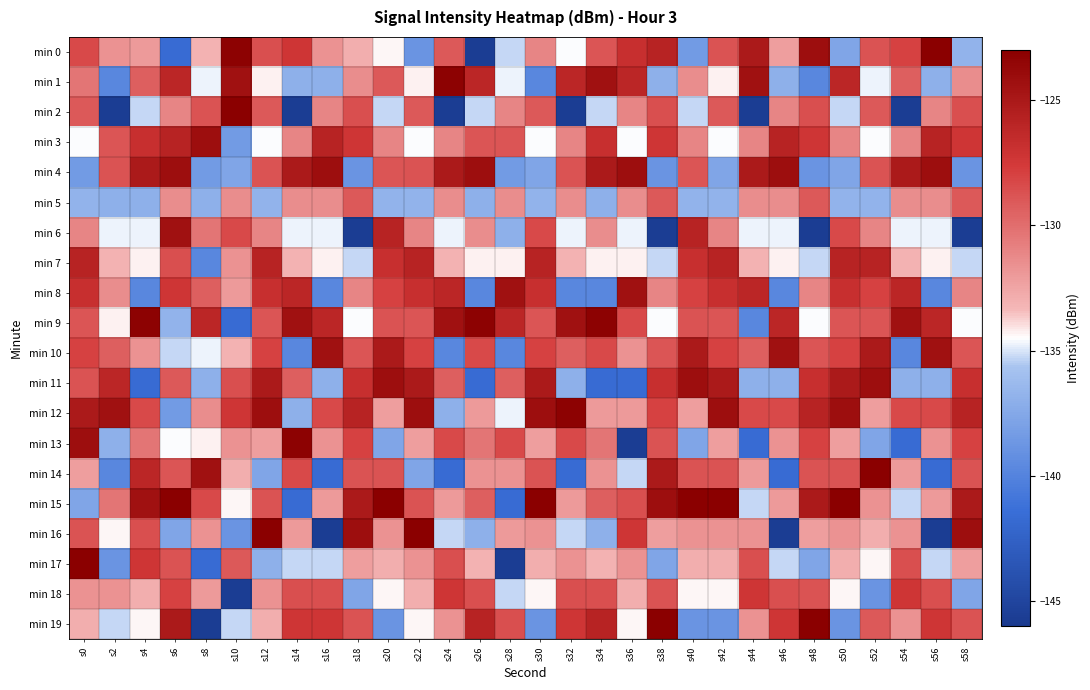

Rank the series by their maximum value, from lowest to highest.

min 5, min 18, min 7, min 6, min 8, min 10, min 3, min 4, min 11, min 1, min 9, min 12, min 13, min 0, min 2, min 14, min 15, min 16, min 17, min 19